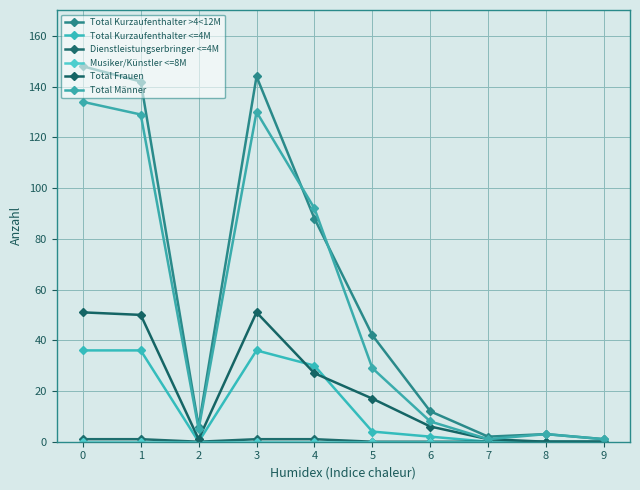

In Dienstleistungserbringer <=4M, how many points are lower than both neighbors (excluding endpoints)?

1